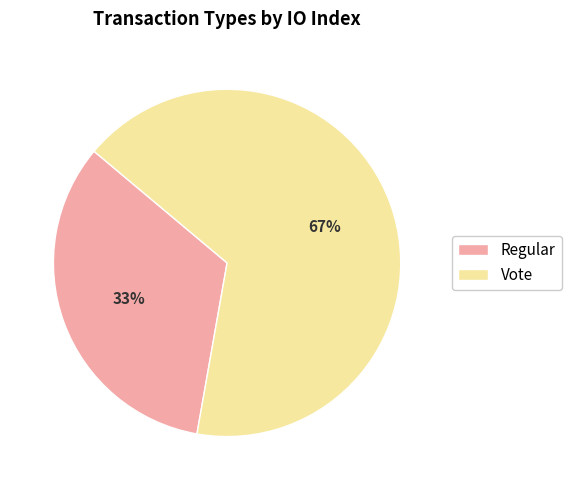

Is it true that Regular is 33% of the pie?

True